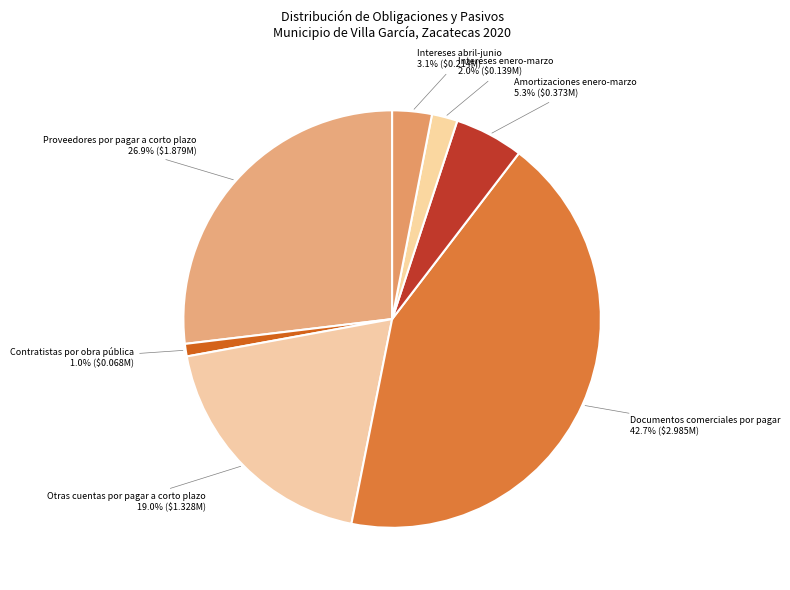

What is the smallest slice in the pie chart?

Contratistas por obra pública